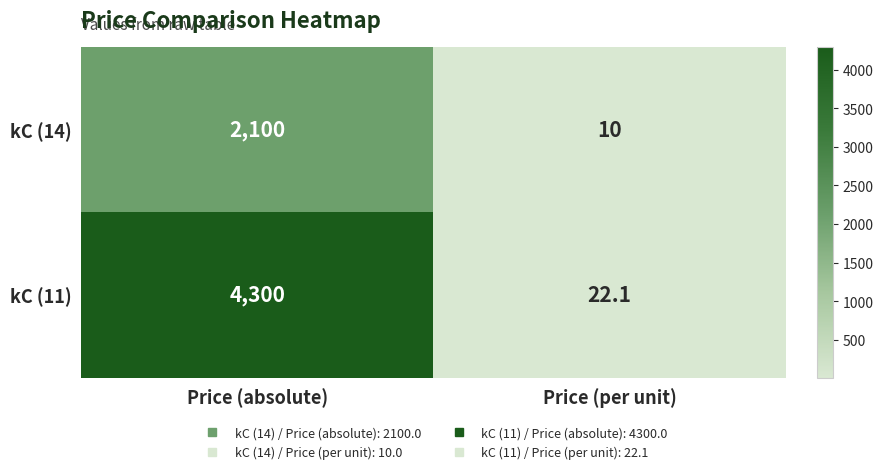

List the series in order of their overall mean, highest first.

kC (11), kC (14)